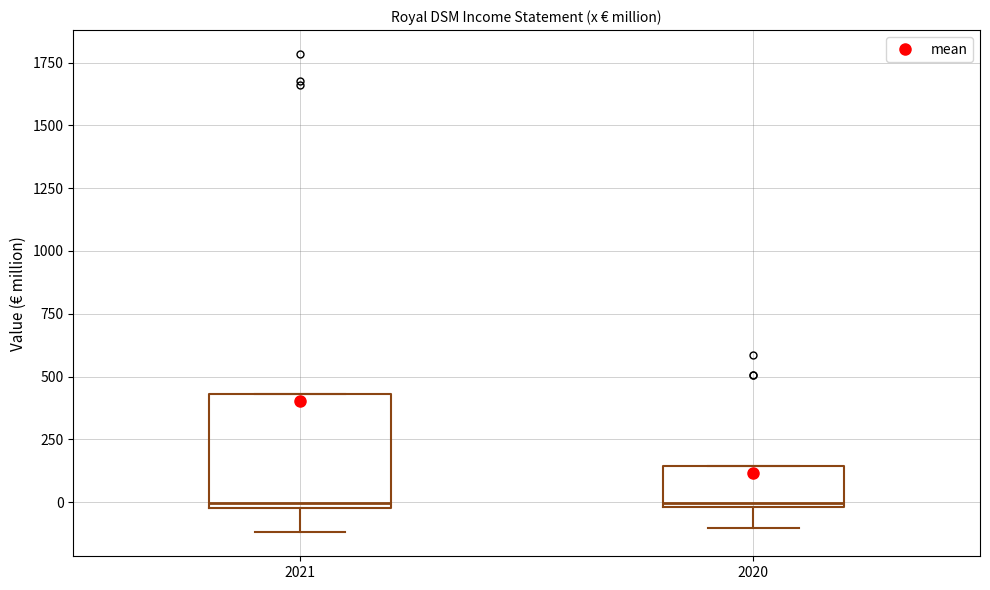

Reading left to right, read every box against the y-axis: the position of its median line, the range the box covers, and the ends of its whiskers. The values are not printed on the chart, so give them approximately, as read against the axis.

2021: median 0 (just above the box's lower edge), box 0 to 450, whiskers -100 to 450
2020: median 0, box 0 to 150, whiskers -100 to 150